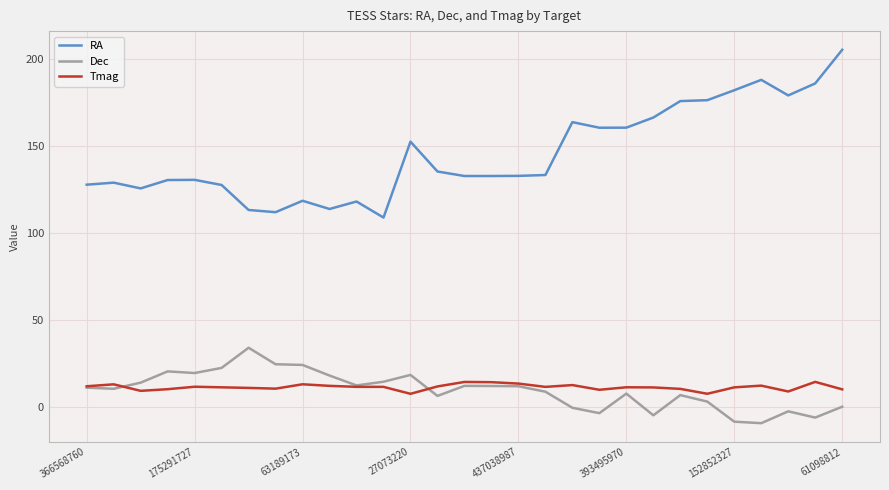

True or false: Tmag and RA cross at least once.

False